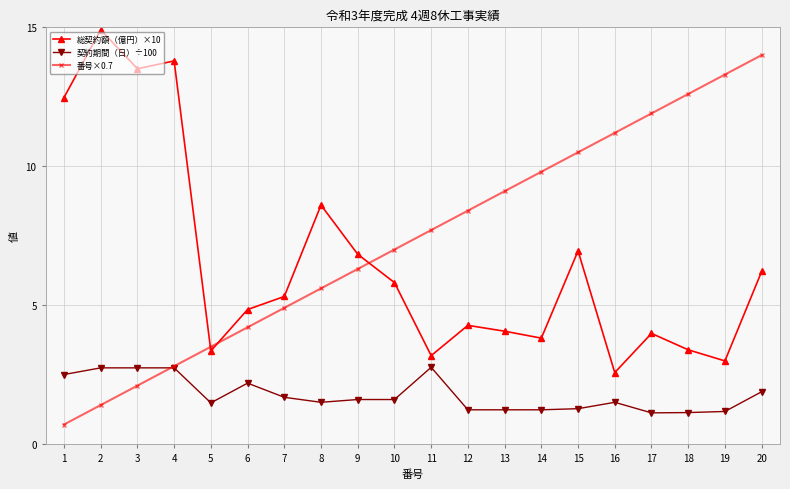

How many intersections are there between 番号×0.7 and 総契約額（億円）×10?

3